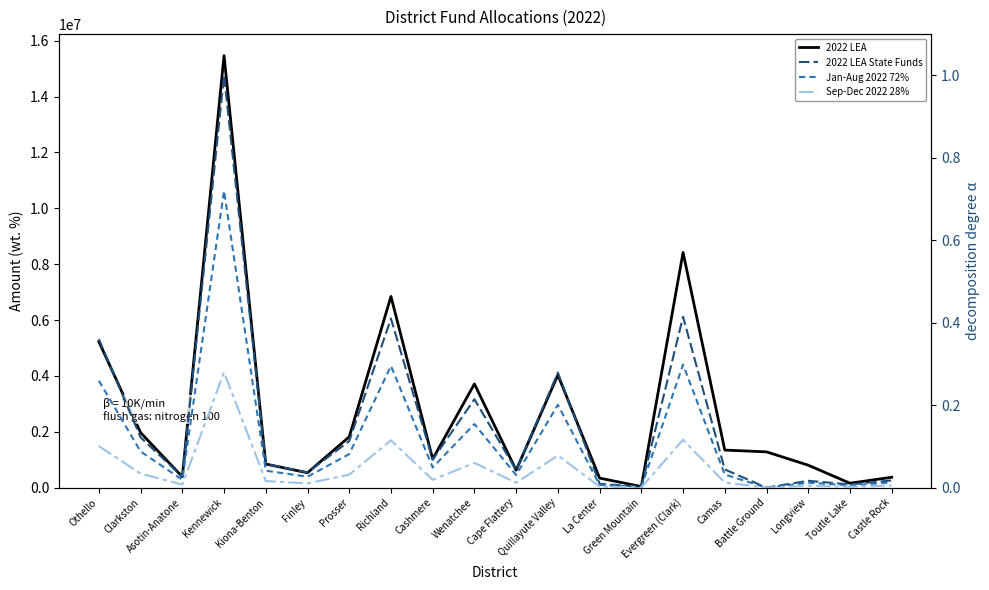

What is the maximum value for Sep-Dec 2022 28%?

0.3